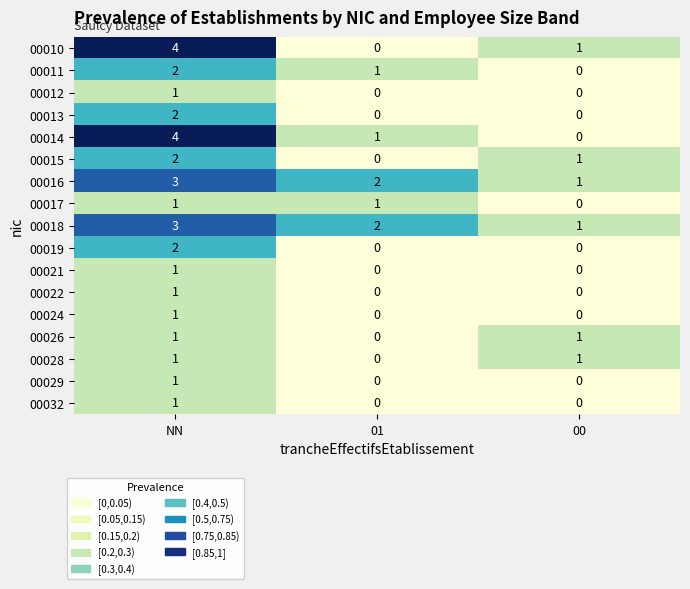

What is the total value across all series at 00?

6